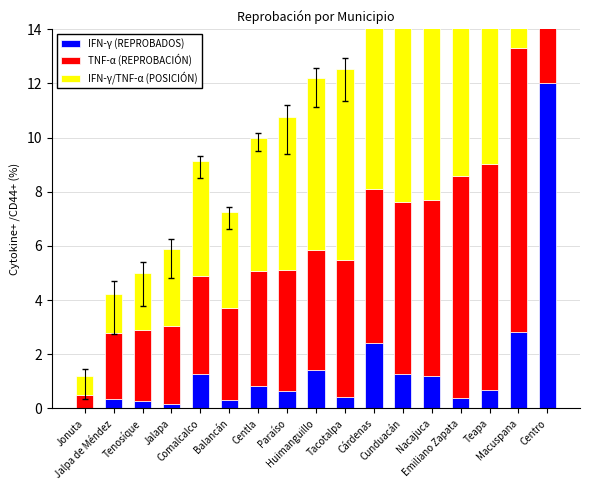

What is the sum of the IFN-γ/TNF-α (POSICIÓN) values at Jalpa de Méndez and Macuspana?

12.7